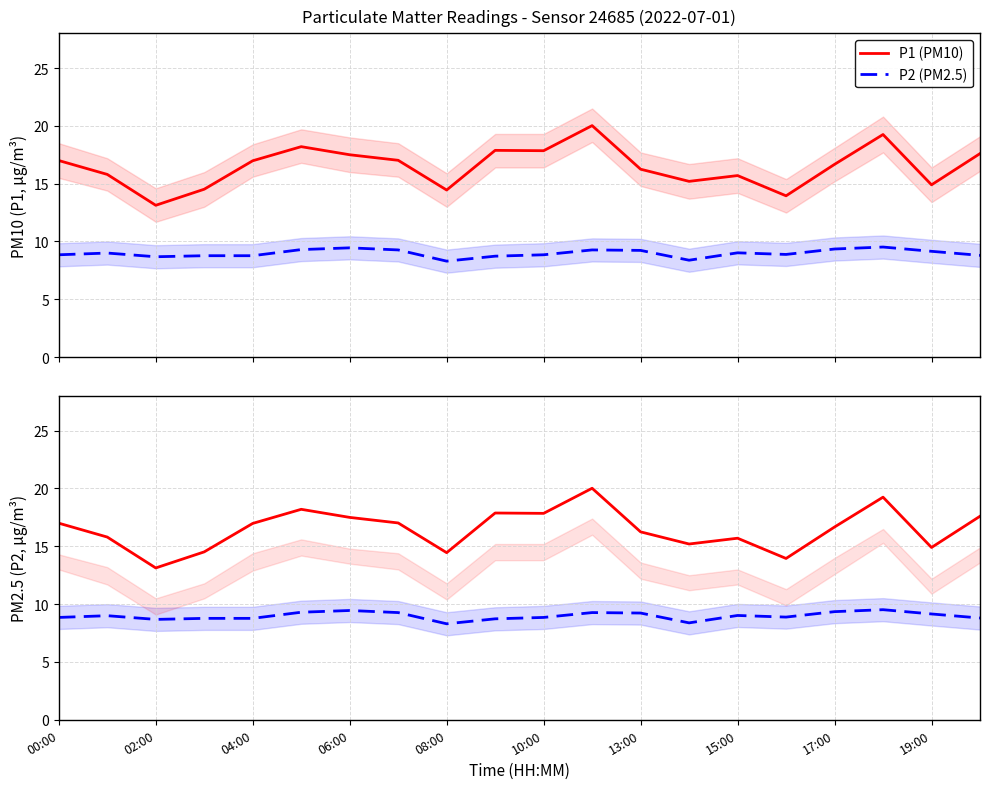

What position from the left is 08:00?

9